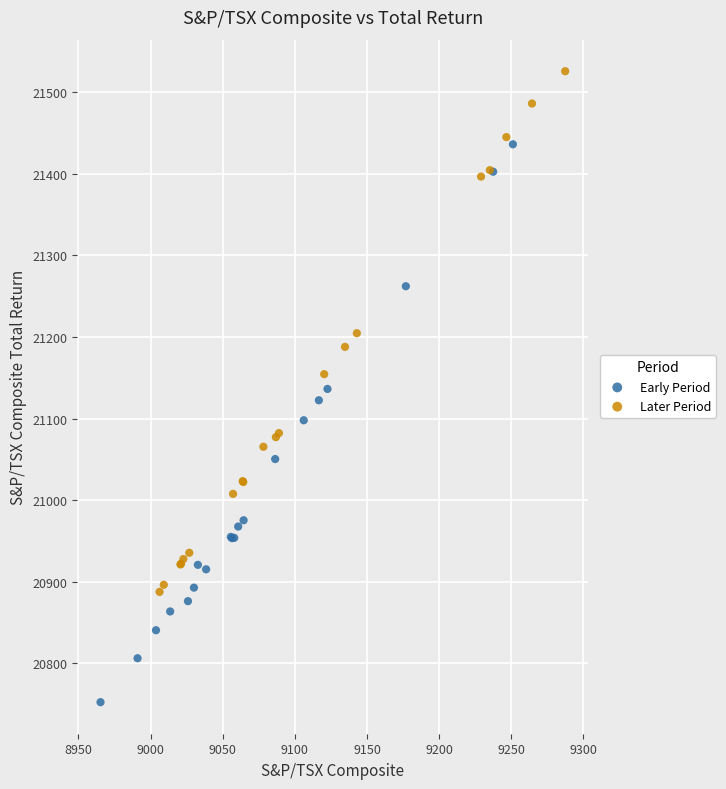

Which series reaches the minimum Y coordinate?

Early Period